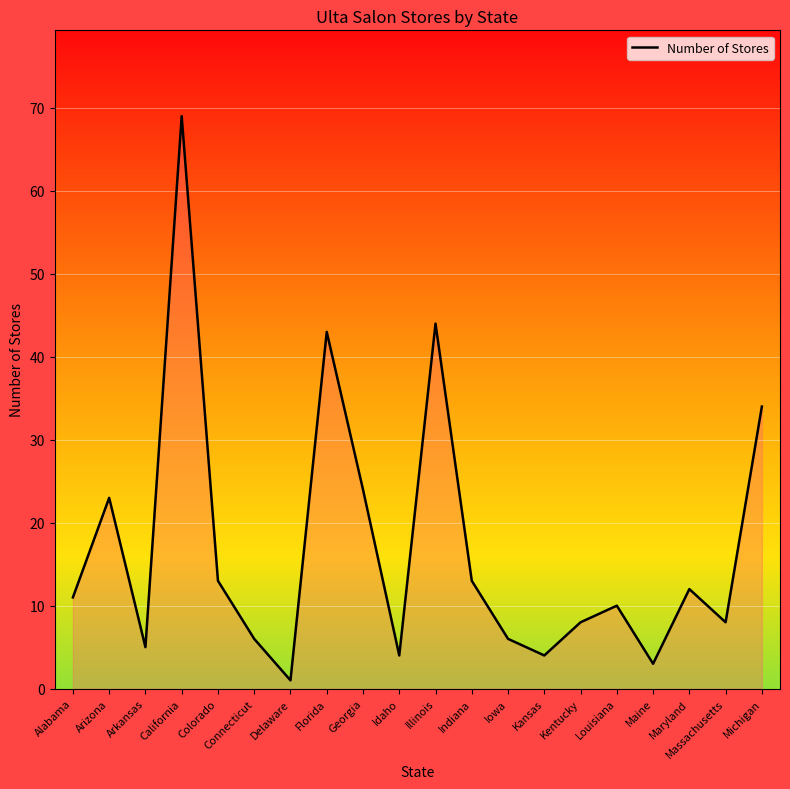

What is the ratio of the value at Iowa to the value at Arizona?

0.3